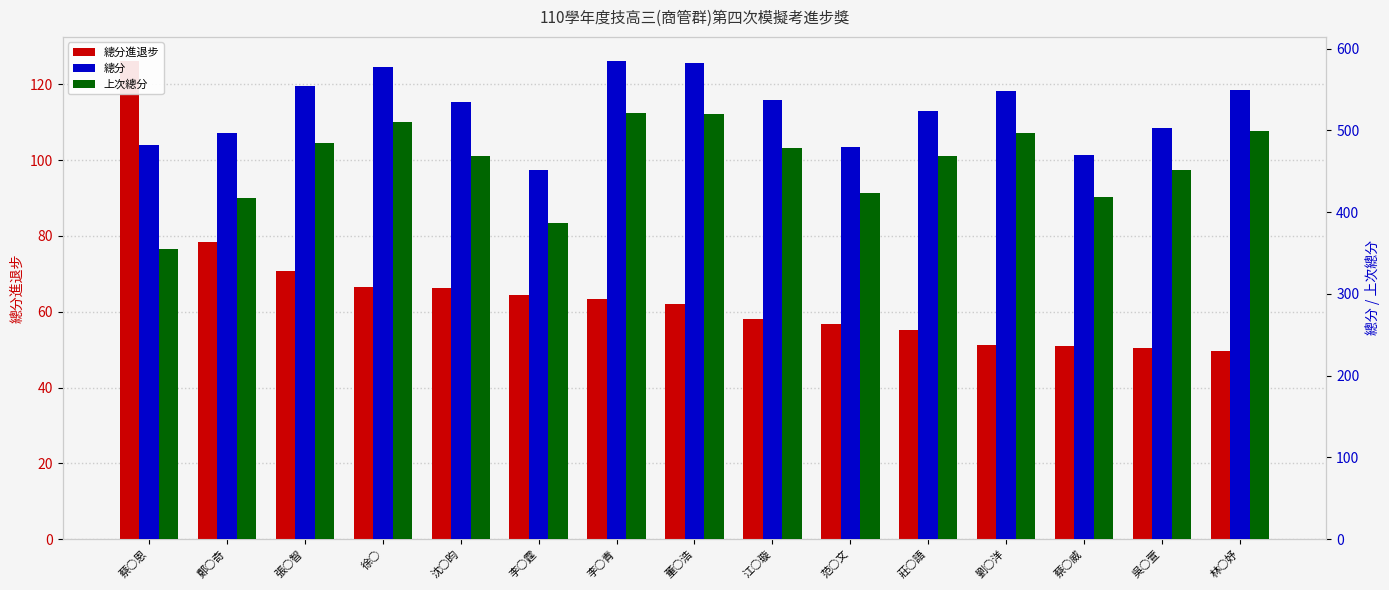

Which category has the highest value in the 上次總分 series?

李○青